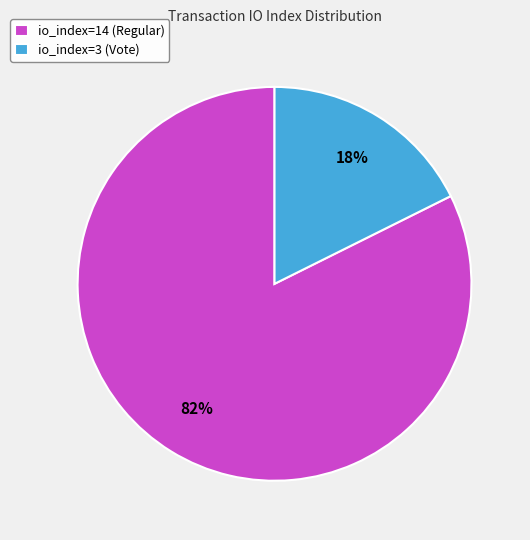

Rank the categories by value from lowest to highest.

io_index=3 (Vote), io_index=14 (Regular)